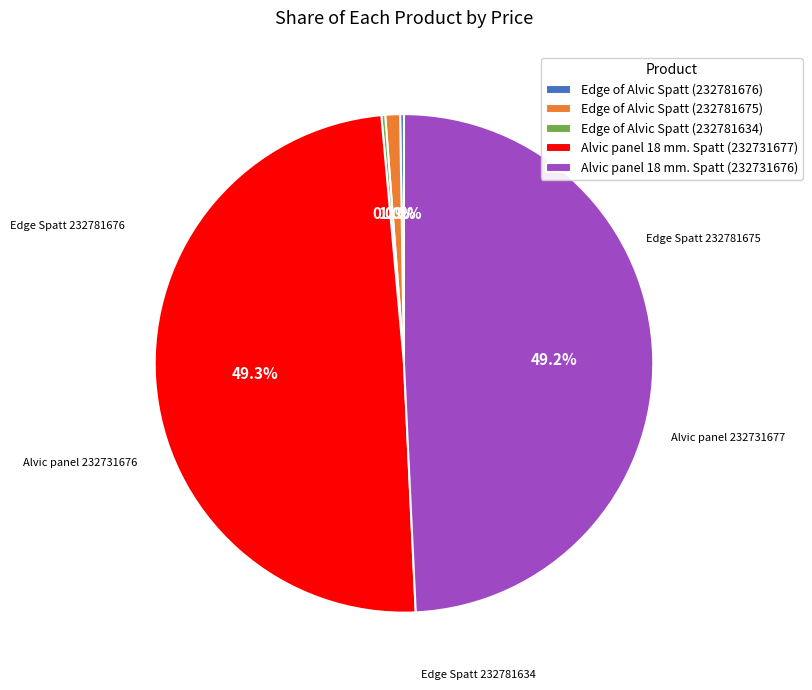

Is there any slice that represents more than half of the pie?

No